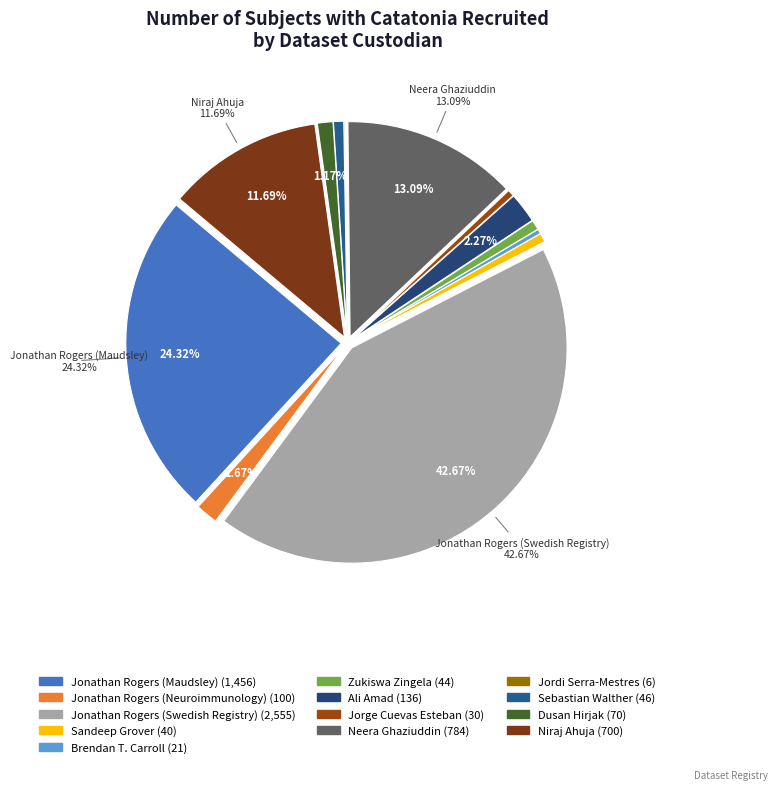

Combined, do Sebastian Walther and Jonathan Rogers
(Maudsley) account for over 50%?

No